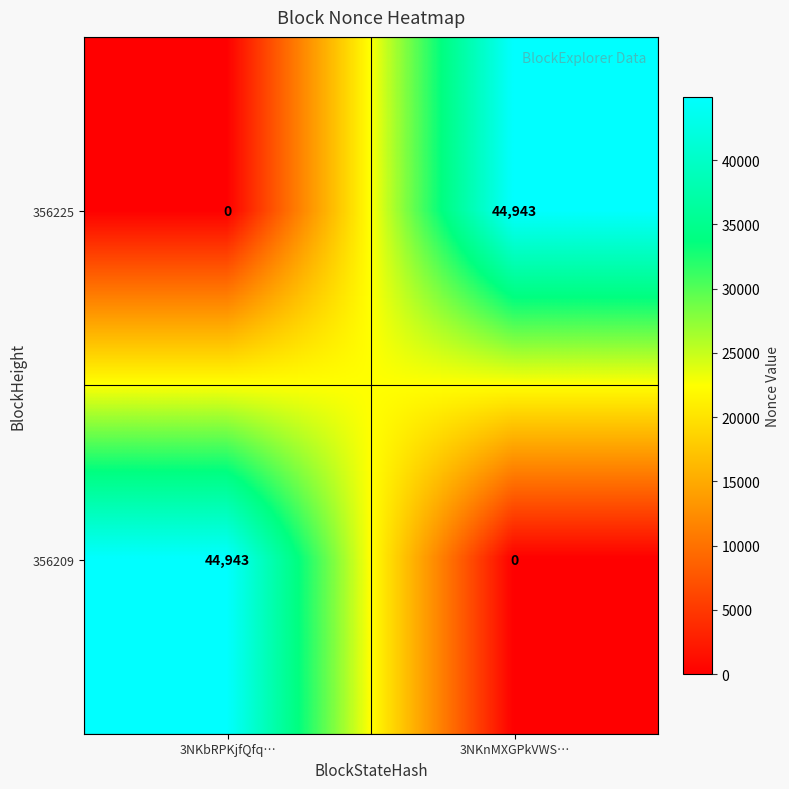

The 356225 series shows 0 at 3NKbRPKjfQfq…. True or false?

True